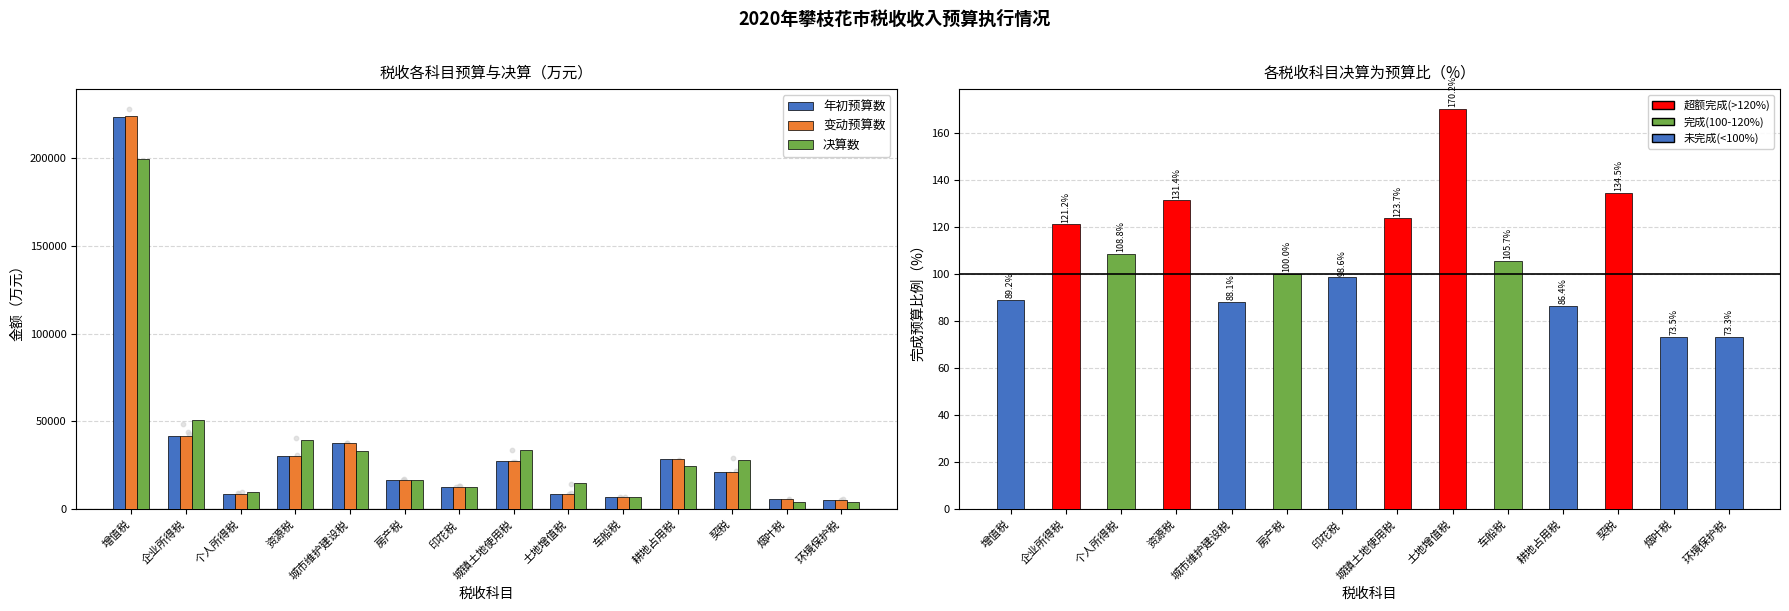

Which series contains the highest Y value?

变动预算数